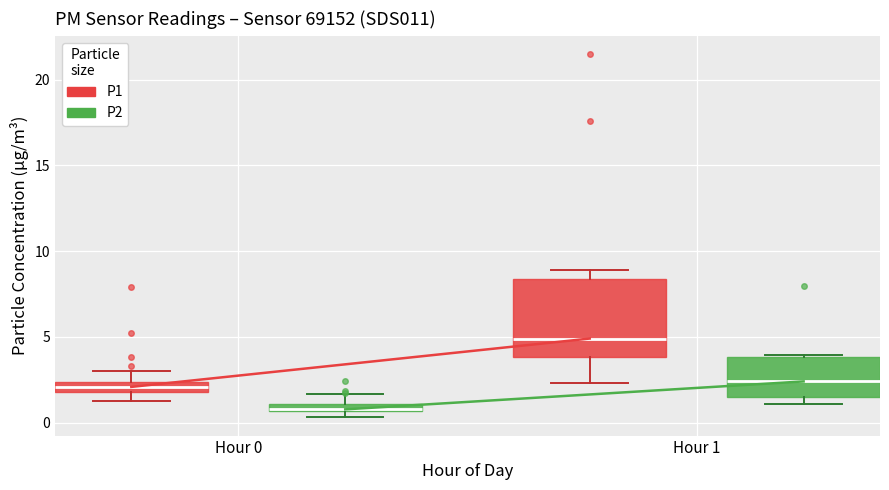

Where does the lower whisker of the box for Hour 1 (P1) end on the y-axis? The values are not printed on the chart, so give them approximately, as read against the axis.

2.5